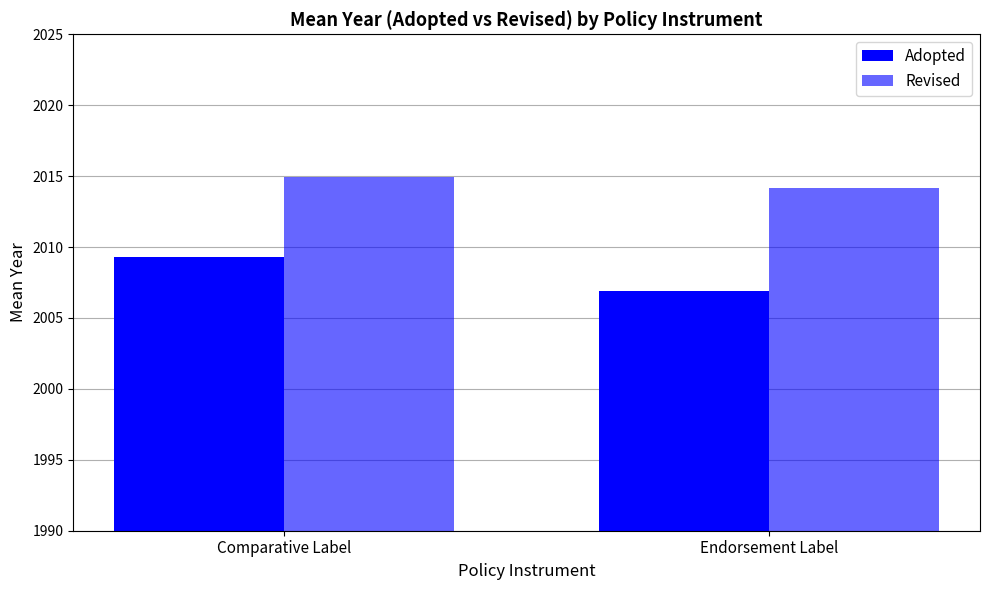

Count the number of data series in this chart.

2